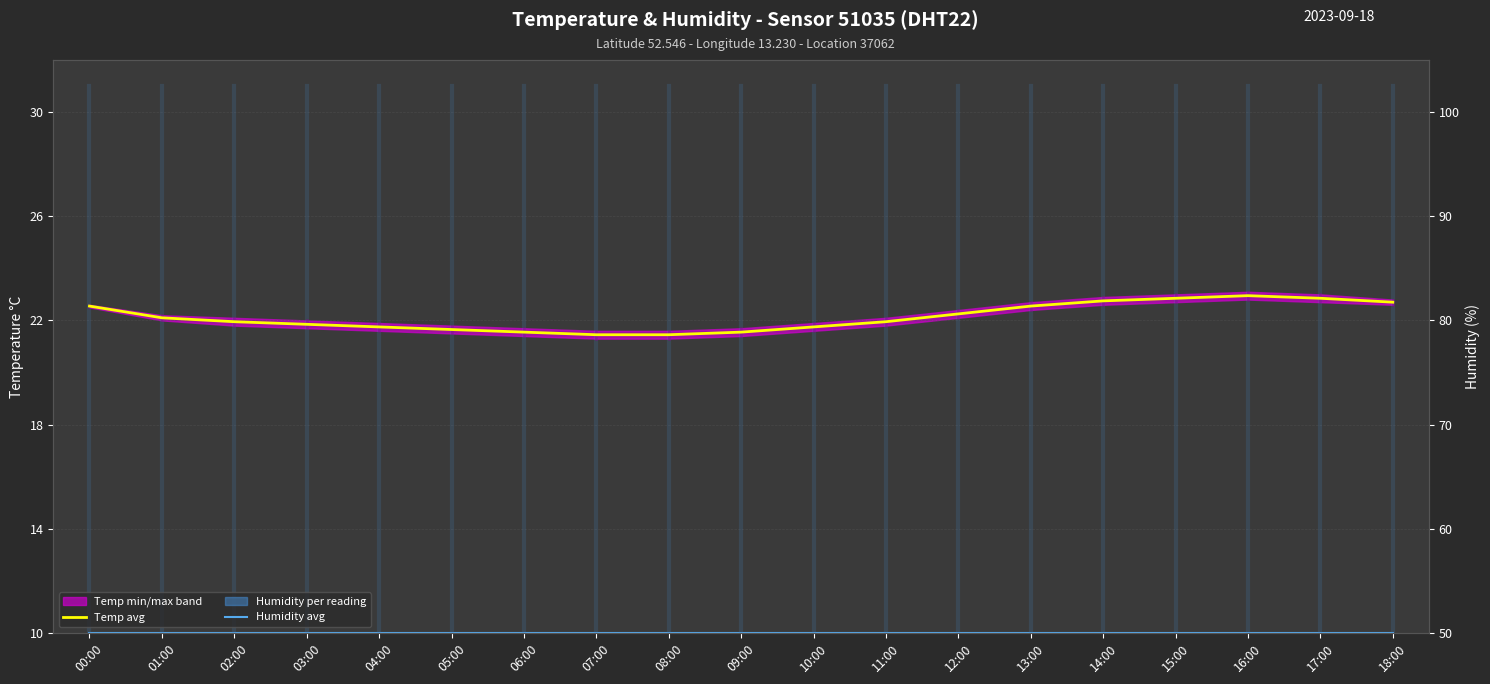

Is this an area chart (filled region under the line)?

No